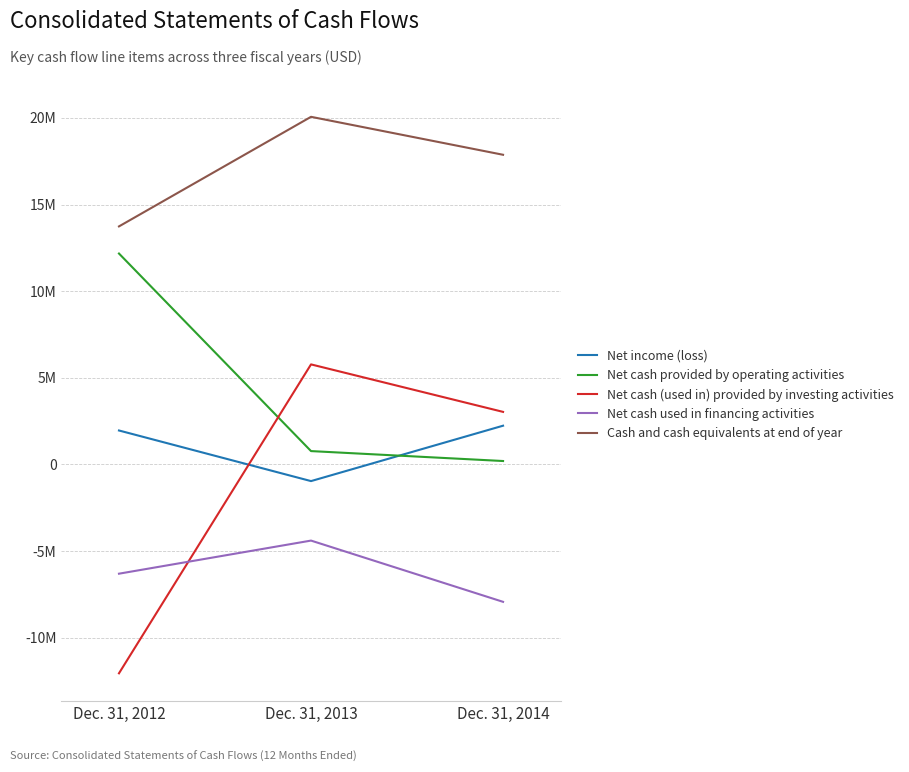

At Dec. 31, 2014, list the series in order from largest to smallest.

Cash and cash equivalents at end of year, Net cash (used in) provided by investing activities, Net income (loss), Net cash provided by operating activities, Net cash used in financing activities